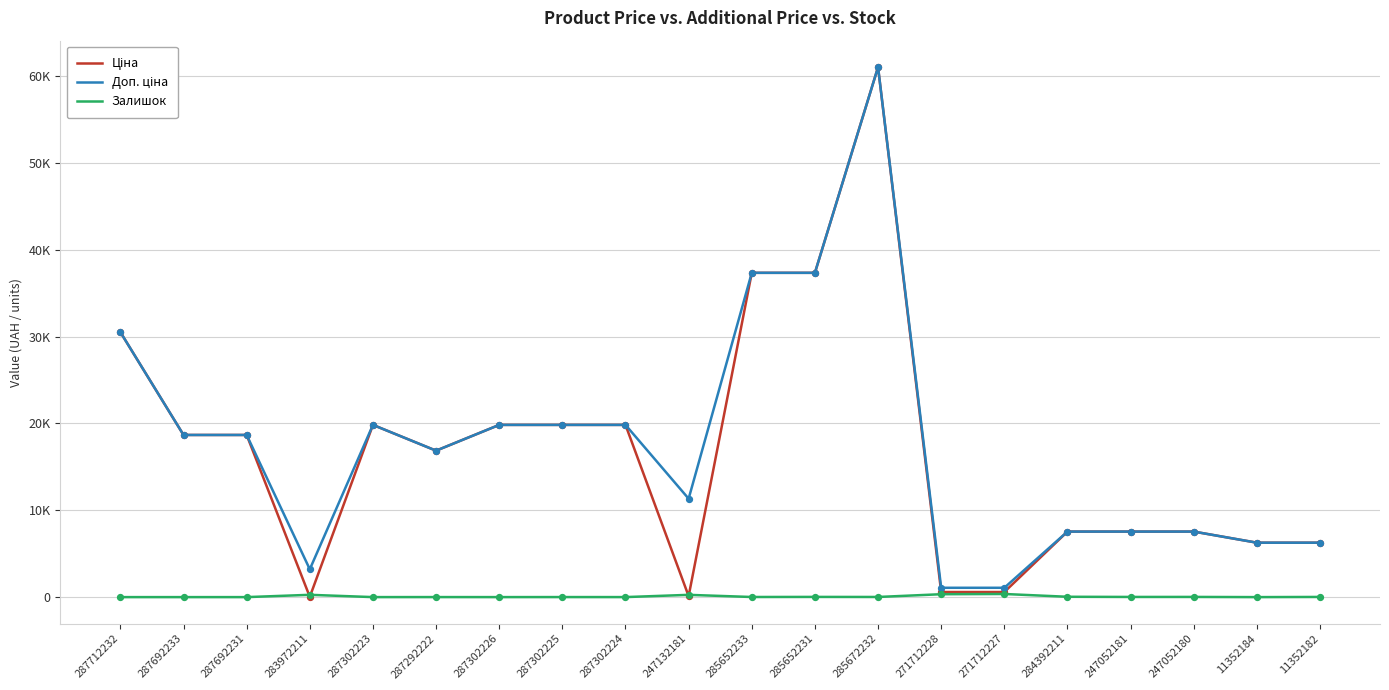

Is the value of Ціна at 287302225 greater than the value of Залишок at 285652231?

Yes